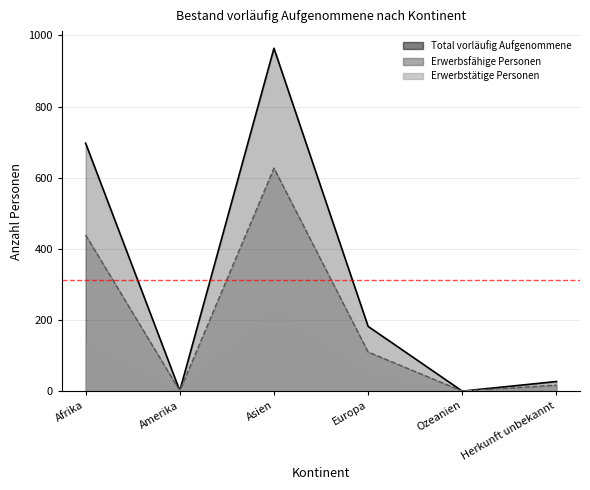

Which series has the largest range (max minus min)?

Total vorläufig Aufgenommene